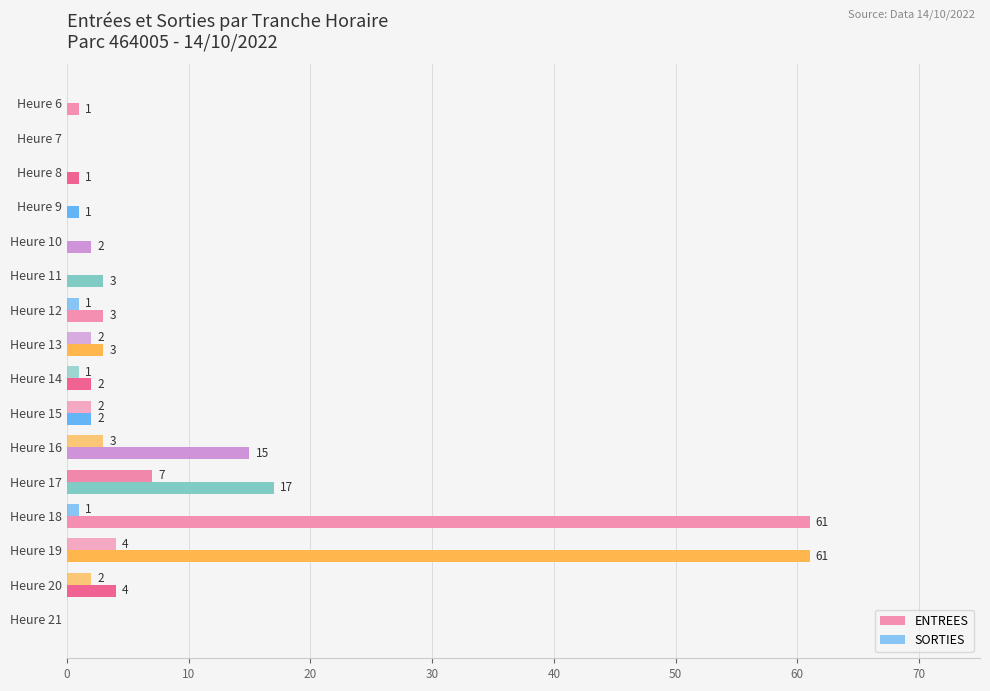

Reading right to left, list all the values displayed in this chart.

ENTREES: 0	4	61	61	17	15	2	2	3	3	3	2	1	1	0	1
SORTIES: 0	2	4	1	7	3	2	1	2	1	0	0	0	0	0	0